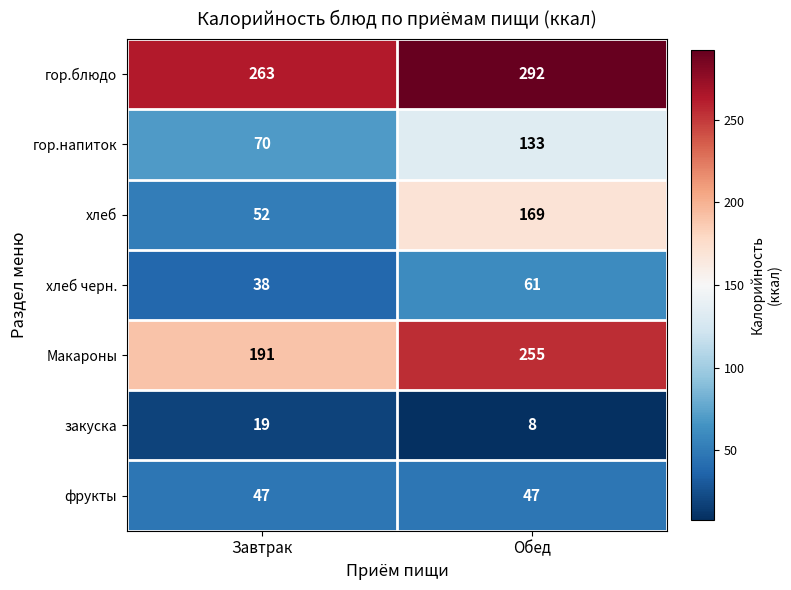

What is the minimum value shown in the chart?

8